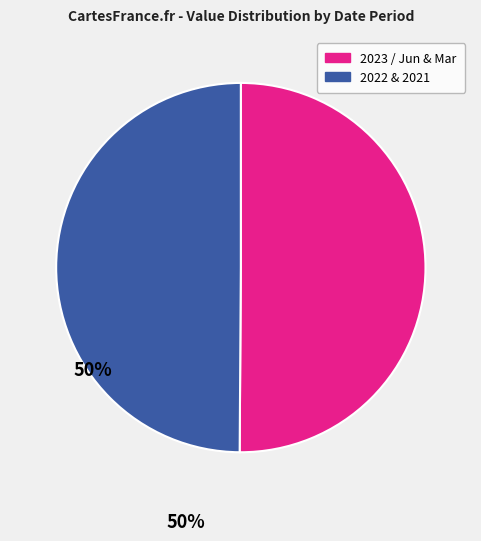

How many segments does this pie chart have?

2